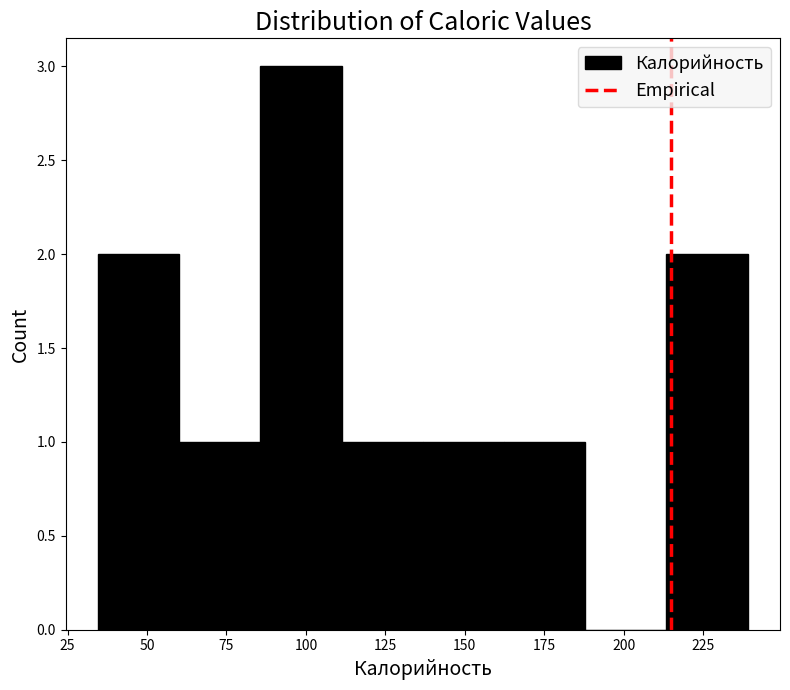

Reading left to right, list every bar in this chart as the range it spans on the x-axis followed by its height. Neither the bar edges nor the heights are printed on the chart, so give them approximately, as read against the axes.

35 to 60: 2
60 to 85: 1
85 to 110: 3
110 to 135: 1
135 to 160: 1
160 to 190: 1
190 to 215: 0
215 to 240: 2